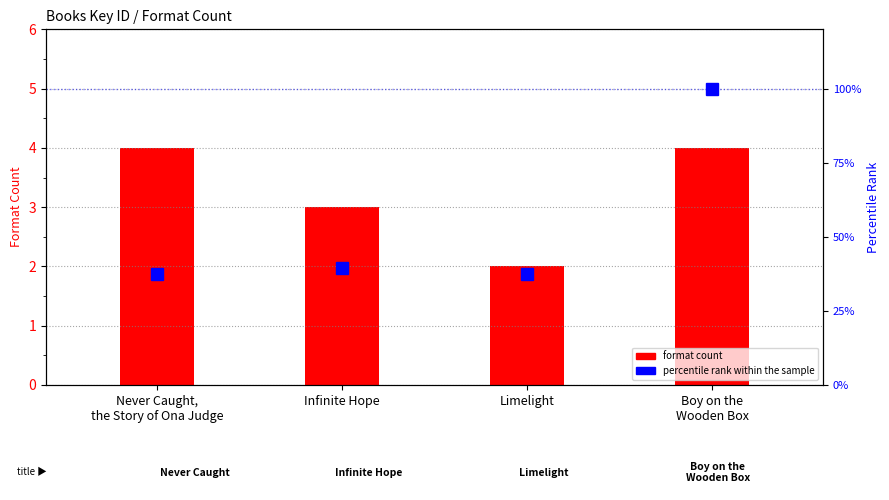

The value of format count at Limelight is 1.0. True or false?

False